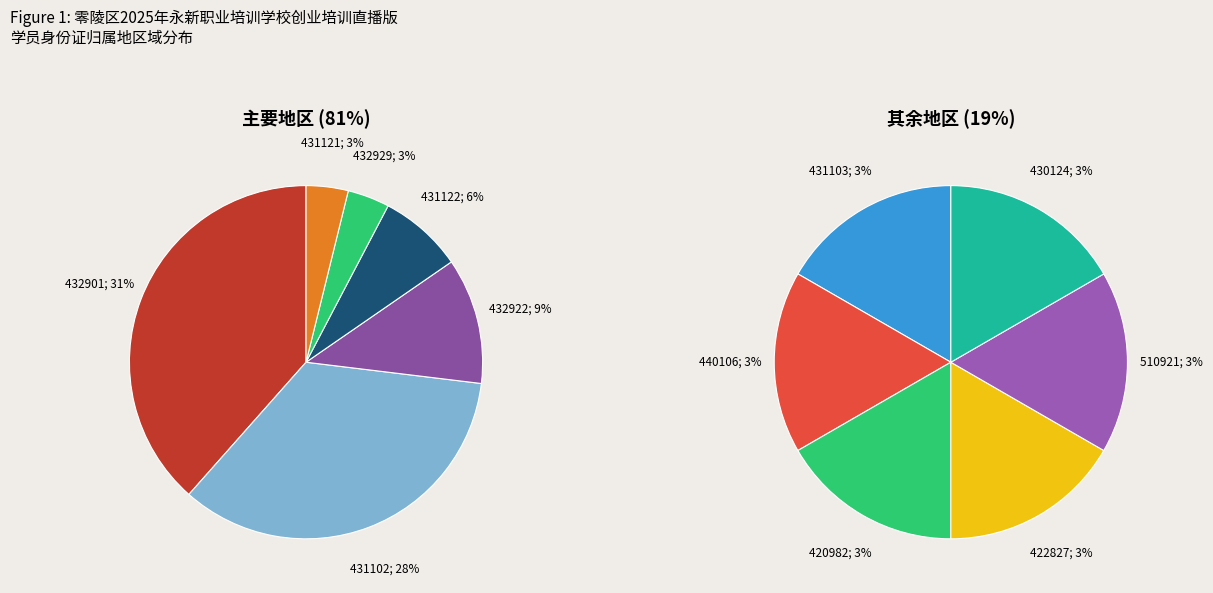

What portion of the pie excludes 432929?

96.9%